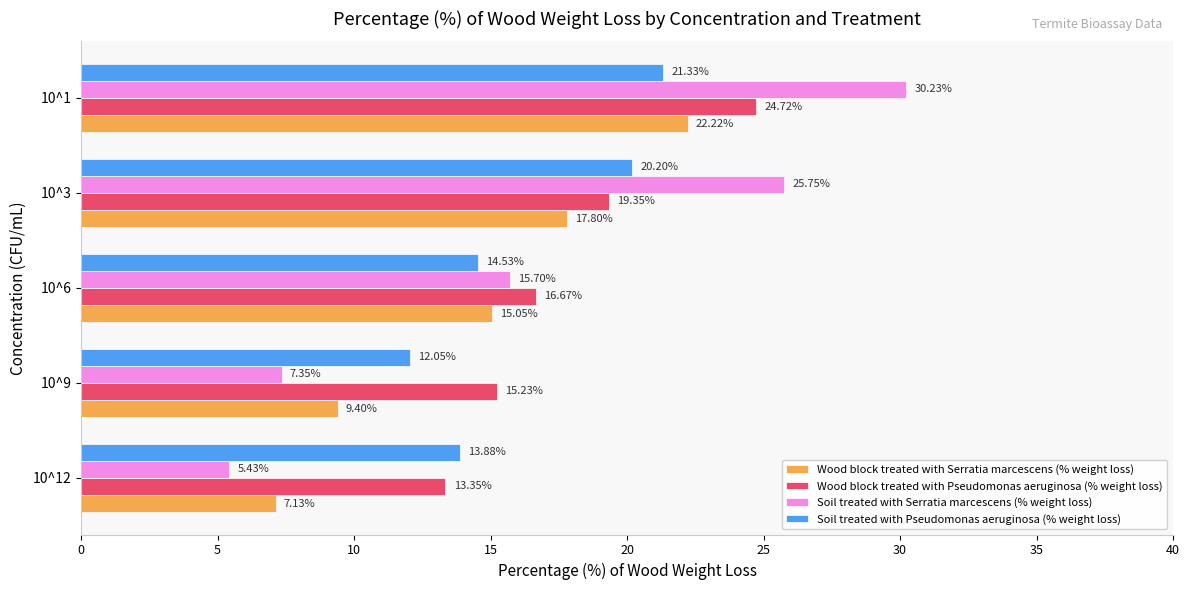

What is the sum of the Wood block treated with Serratia marcescens (% weight loss) values at 10^6 and 10^9?

24.5